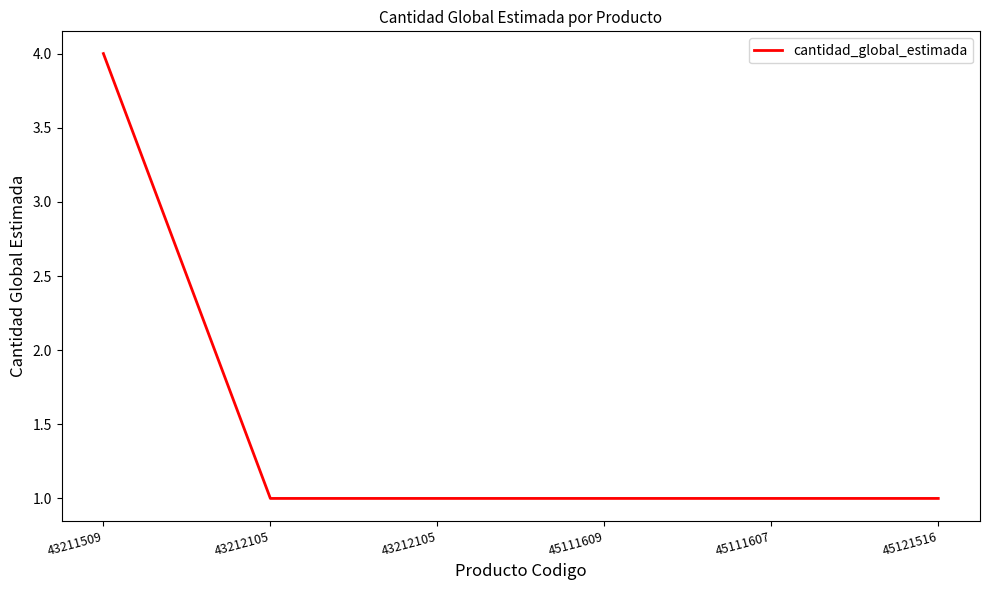

What is the difference between the maximum and minimum values?

3